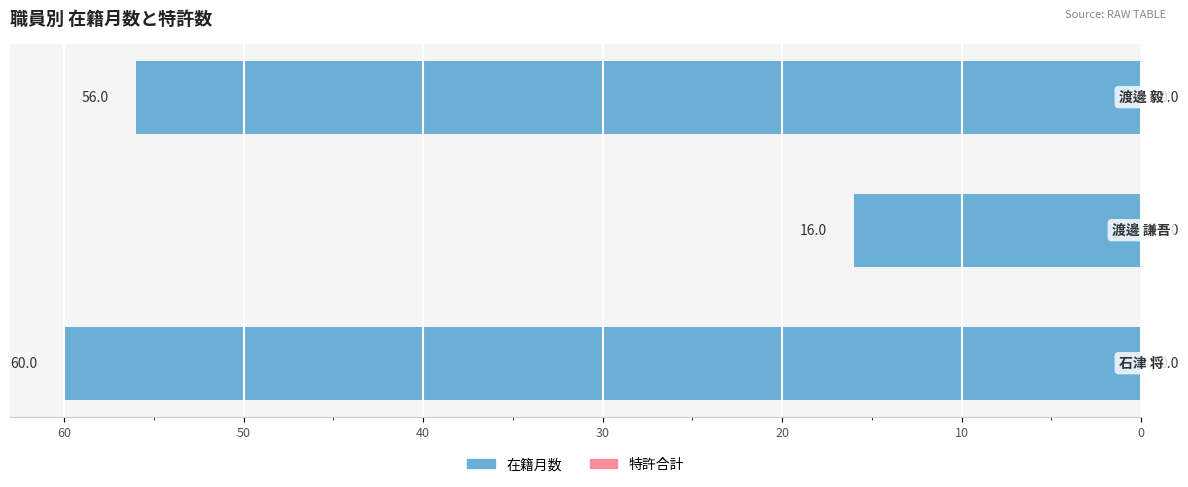

Are the bars horizontal?

Yes